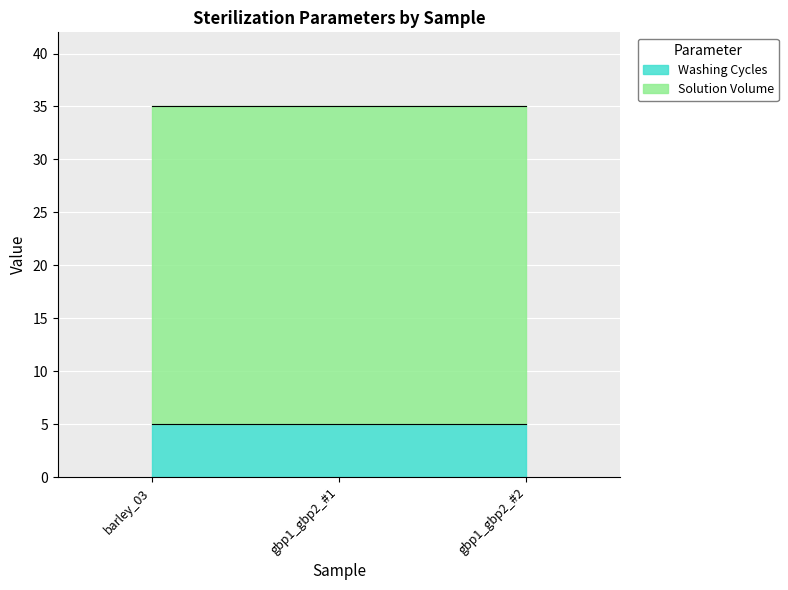

What is the sum of all Washing Cycles values?

15